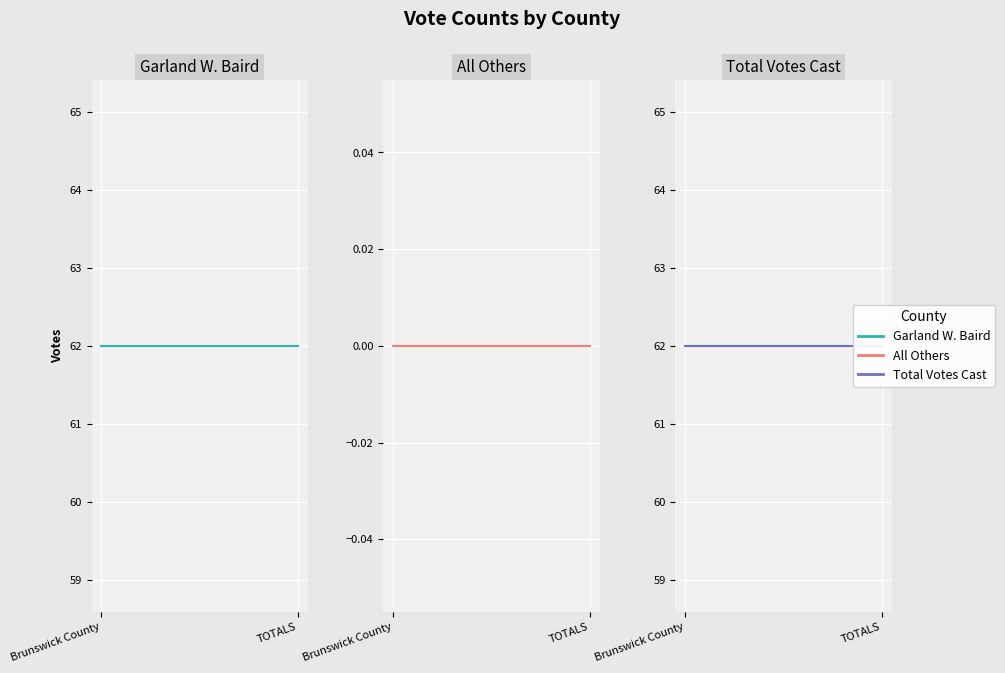

What is the greatest value displayed?

62